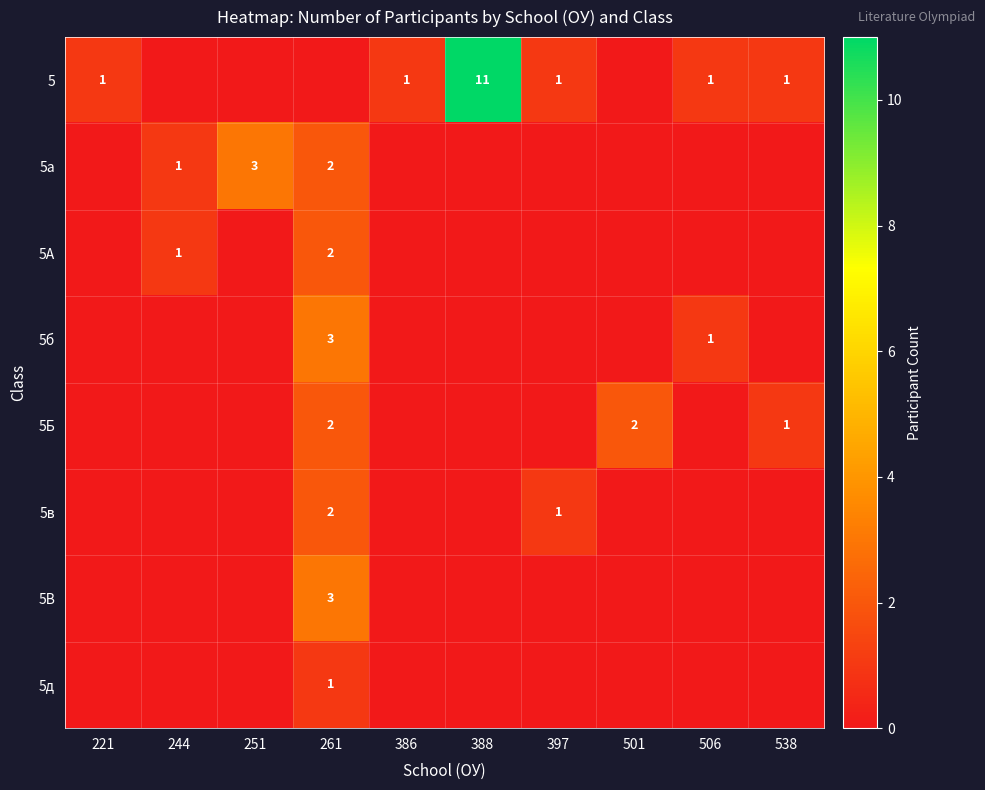

The value of 5 at 388 is 3. True or false?

False